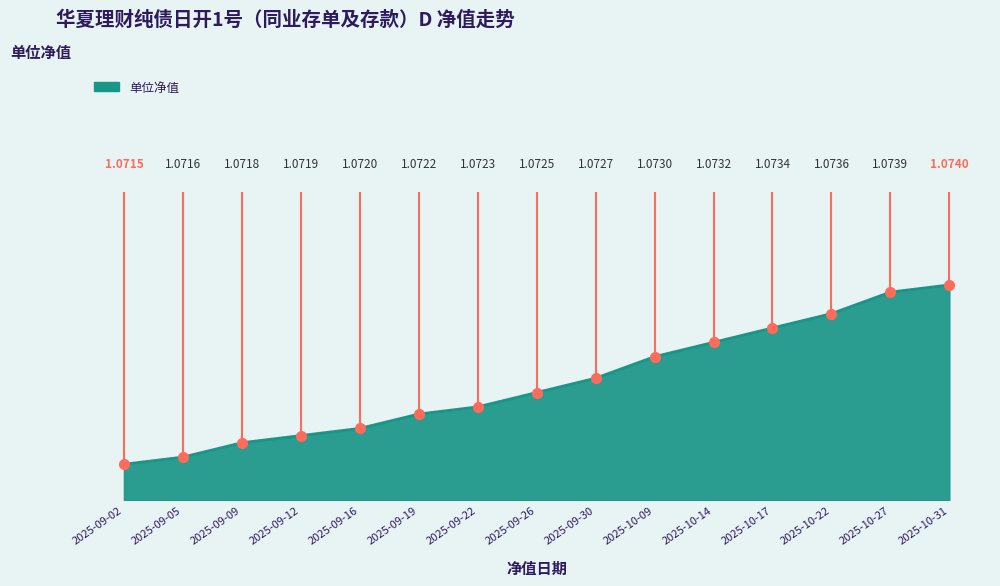

Count the values in the range 1 to 2.

15